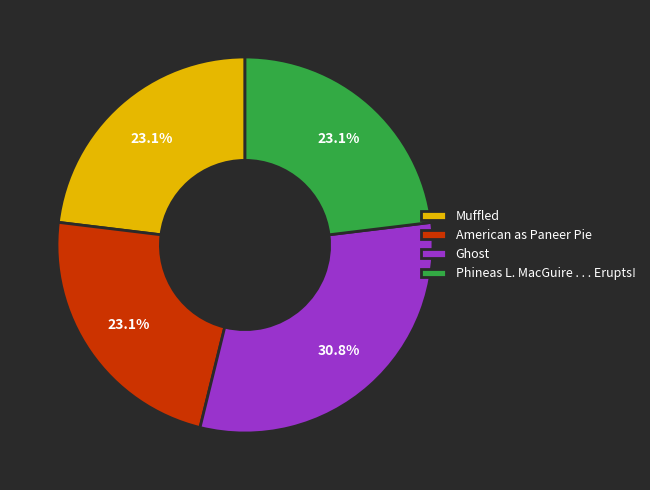

Count the number of slices in the pie.

4